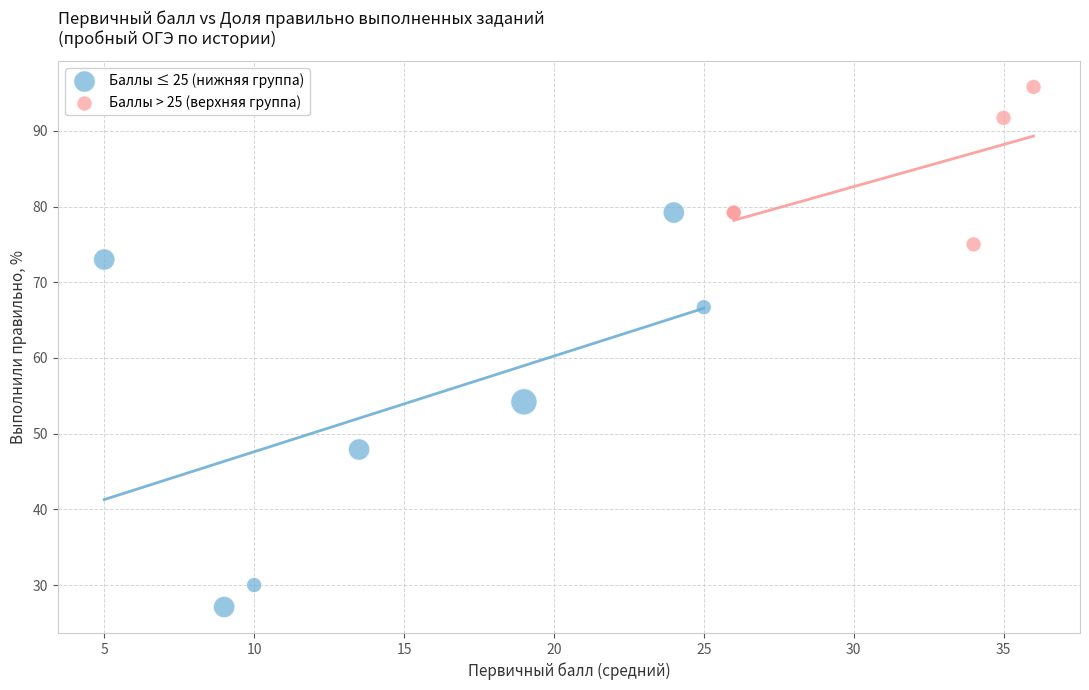

Which series reaches the minimum Y coordinate?

Баллы ≤ 25 (нижняя группа)